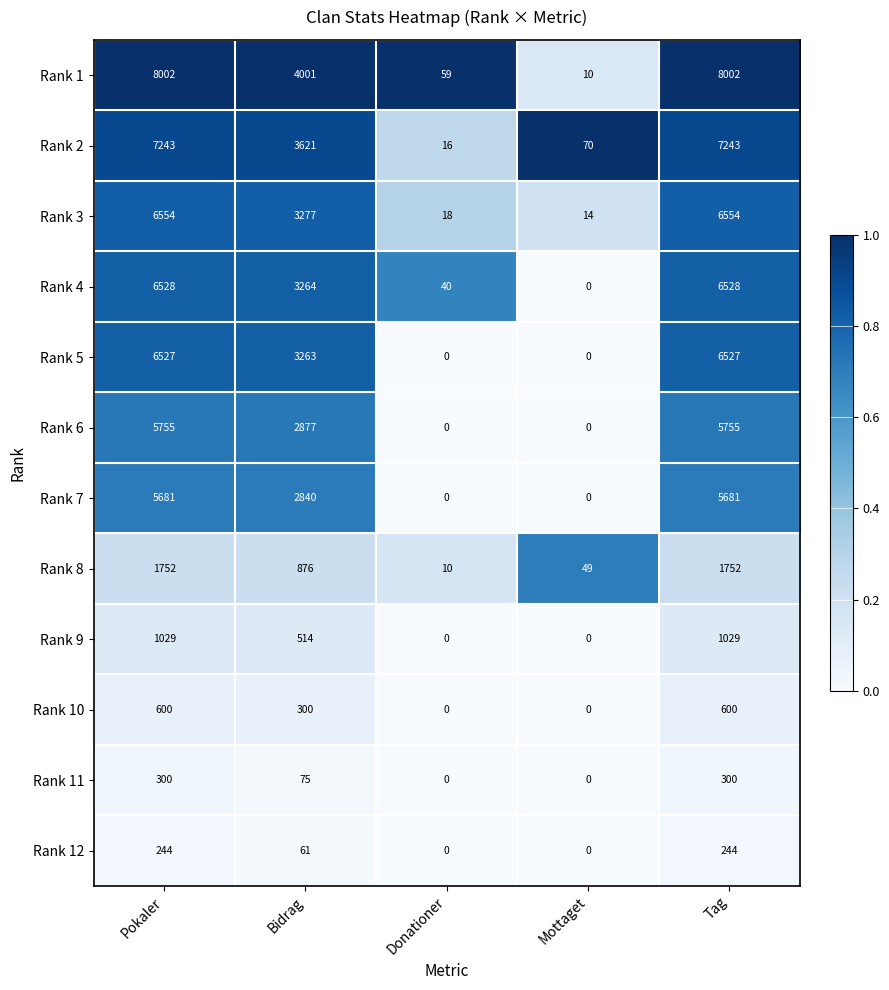

Rank the series at Bidrag from highest to lowest value.

Rank 1, Rank 2, Rank 3, Rank 4, Rank 5, Rank 6, Rank 7, Rank 8, Rank 9, Rank 10, Rank 11, Rank 12